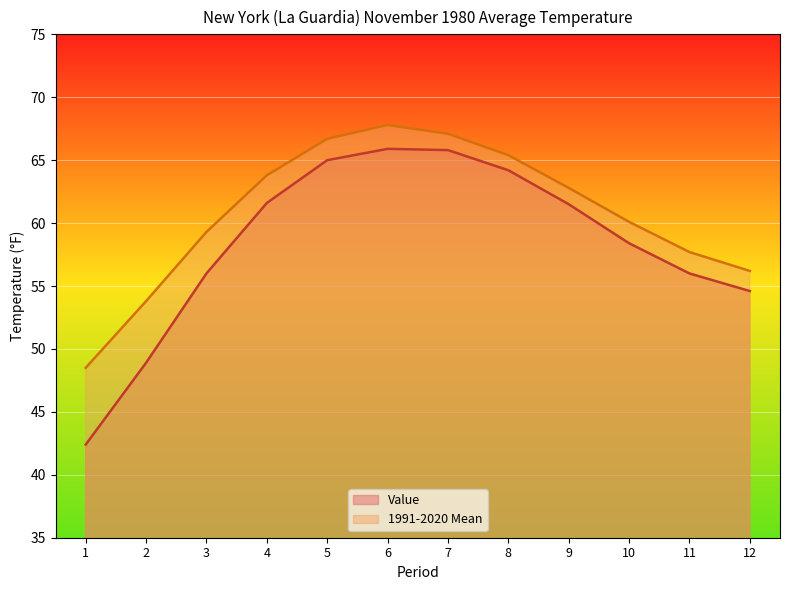

How many lines are shown in the chart?

2